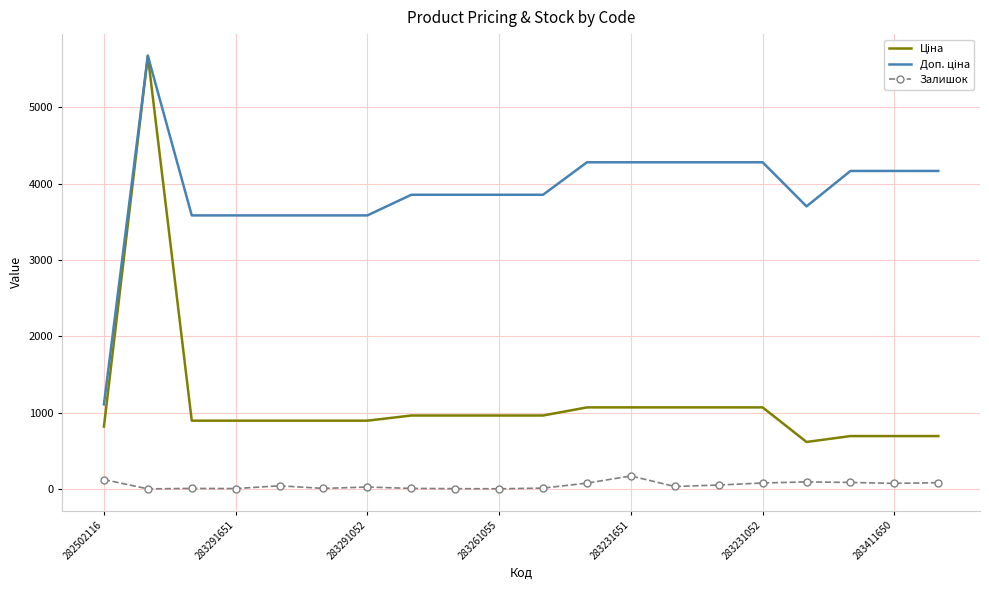

What is the maximum value shown in the chart?

5673.8